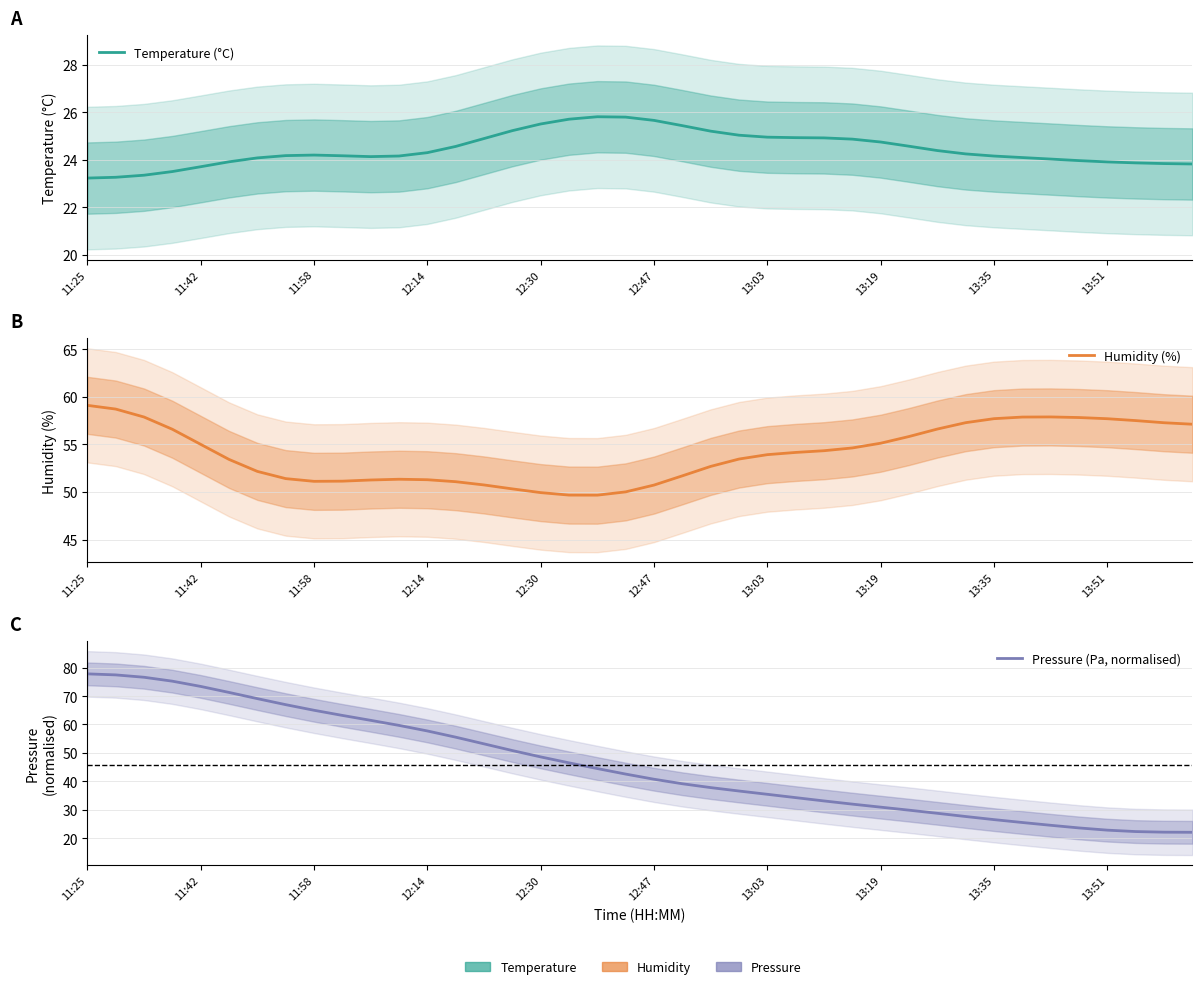

True or false: Temperature (°C) and Humidity (%) intersect in this chart.

False